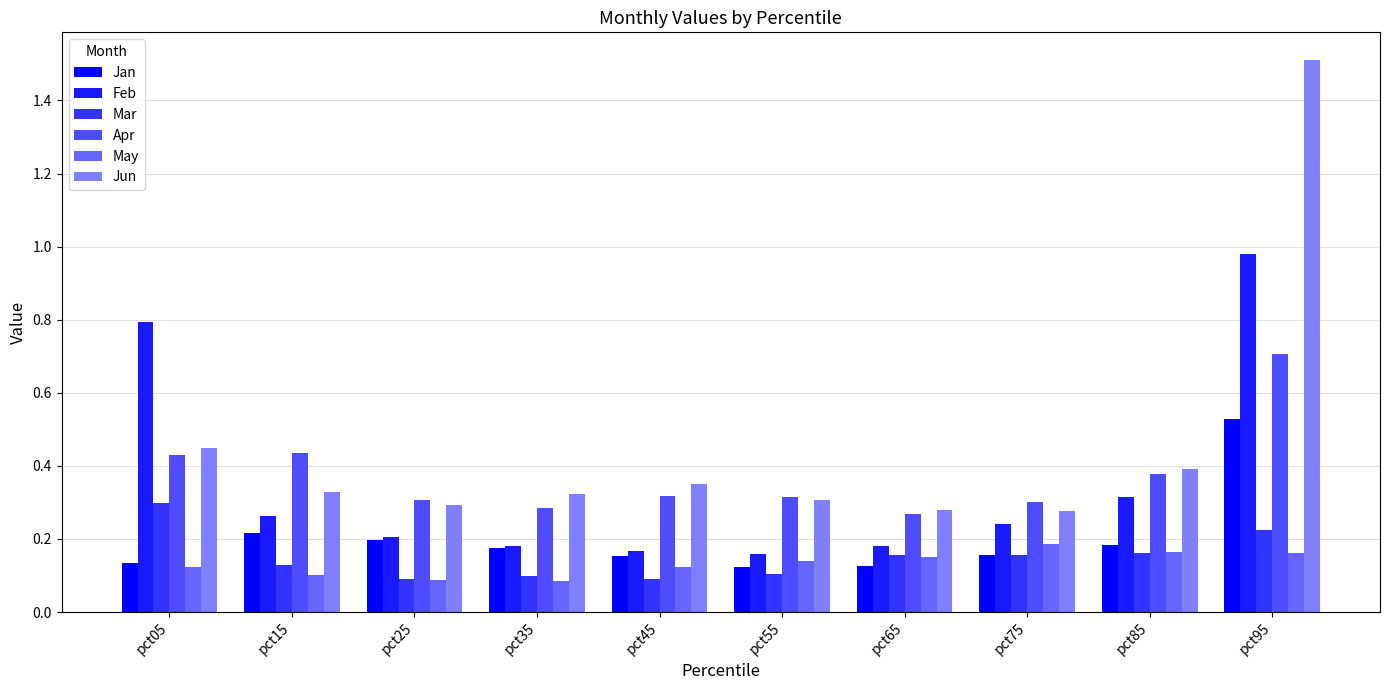

How many series are shown in this chart?

6